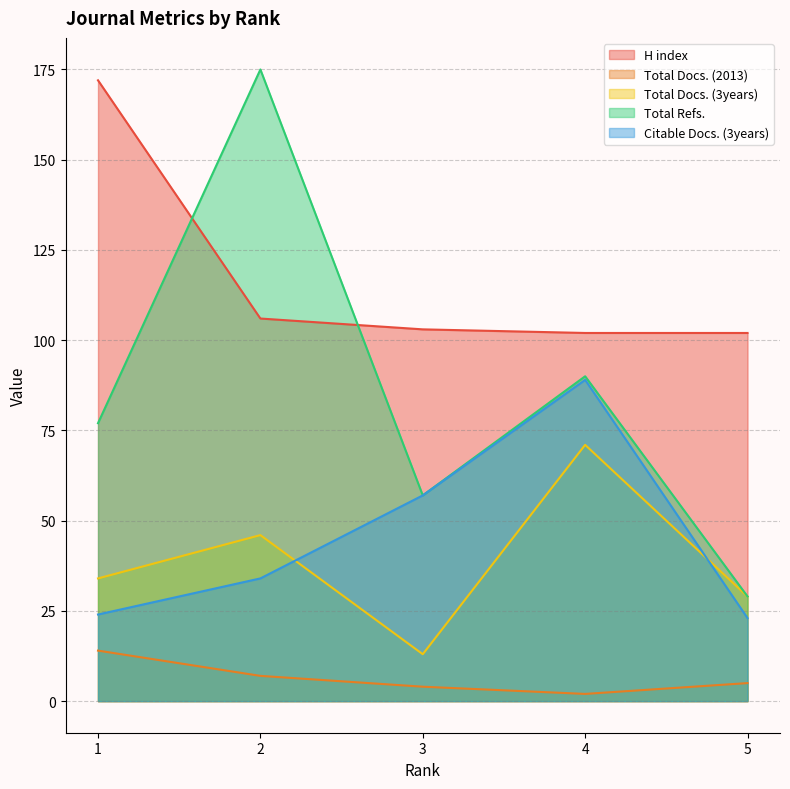

How many lines are shown in the chart?

5